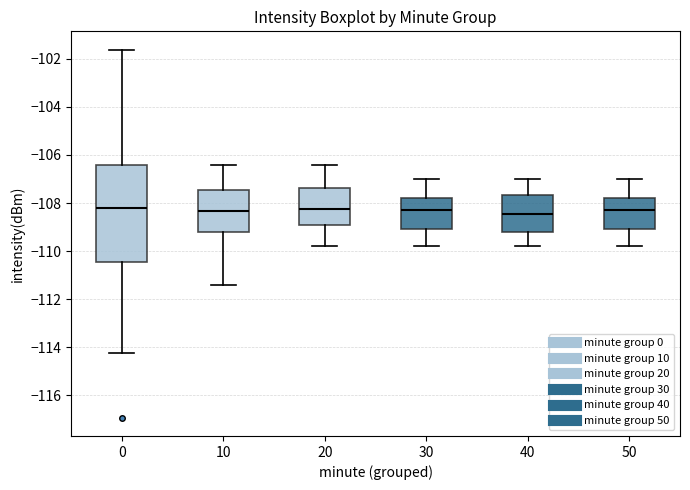

Which box is the tallest, from its lower edge to its upper edge?

0